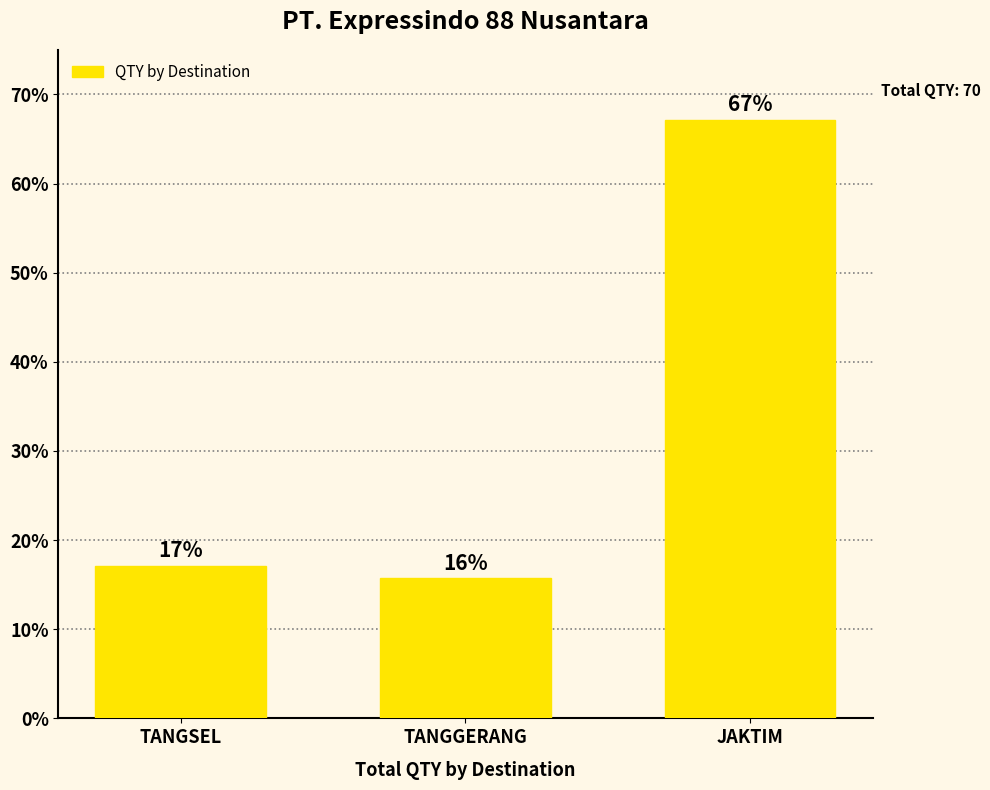

What is the difference between the maximum and minimum values?

51.4